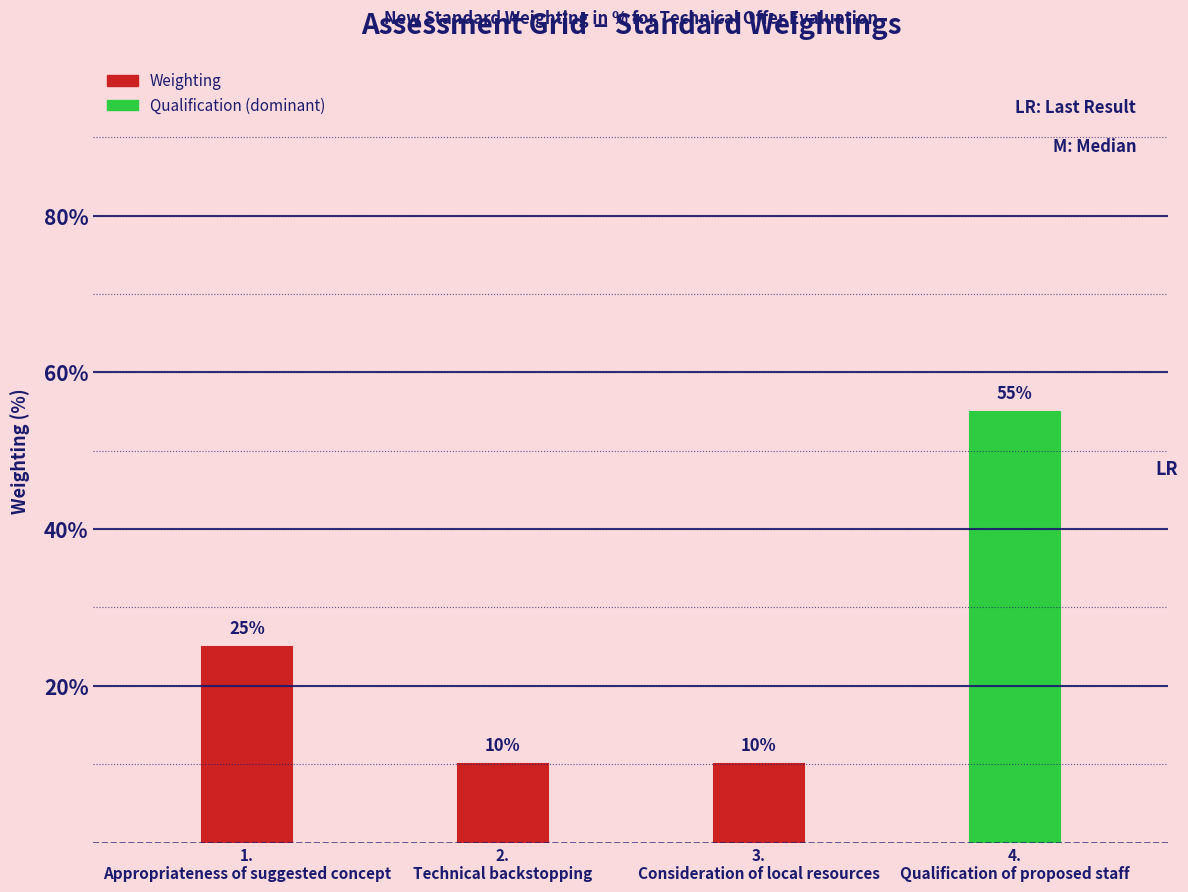

What is the difference between the values at 1.
Appropriateness of suggested concept and 4.
Qualification of proposed staff?

30